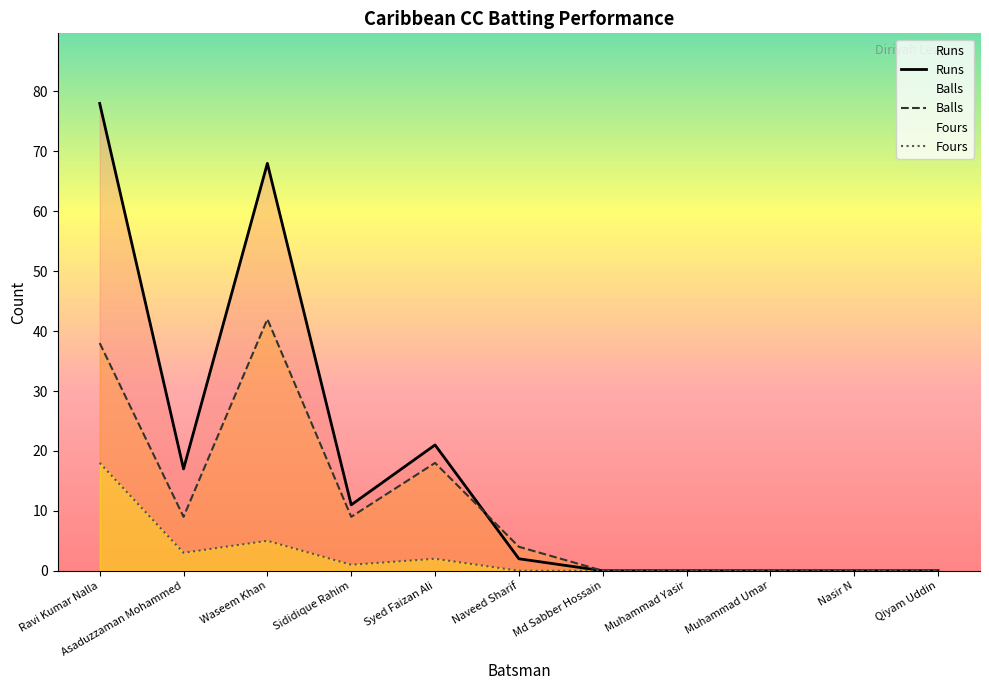

What is the difference between the maximum and minimum values in the Runs series?

78